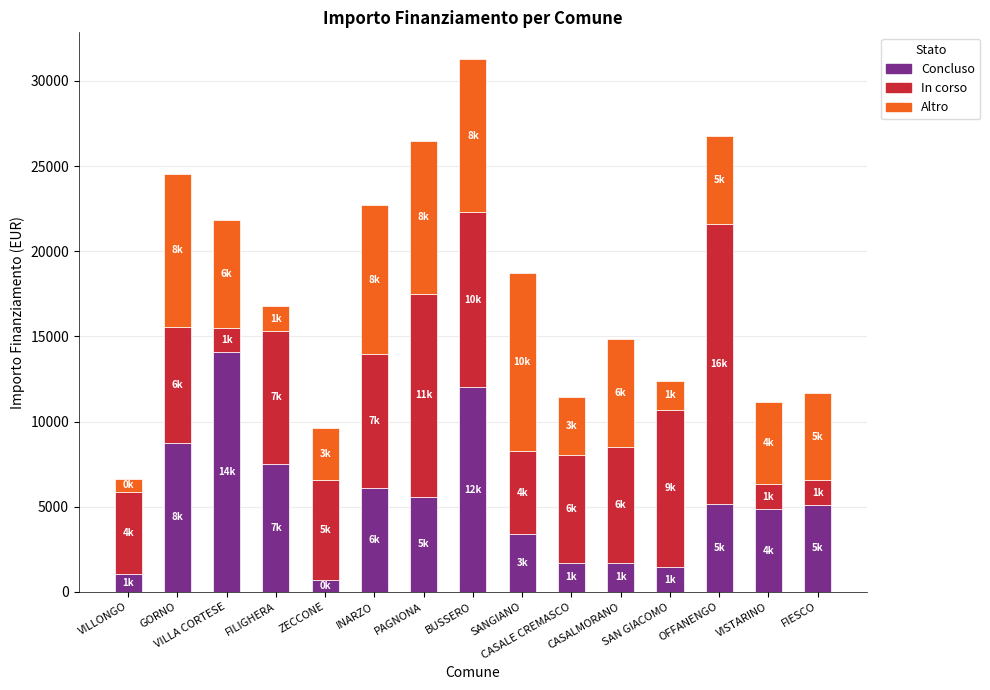

What is the average value of the Concluso series?

5276